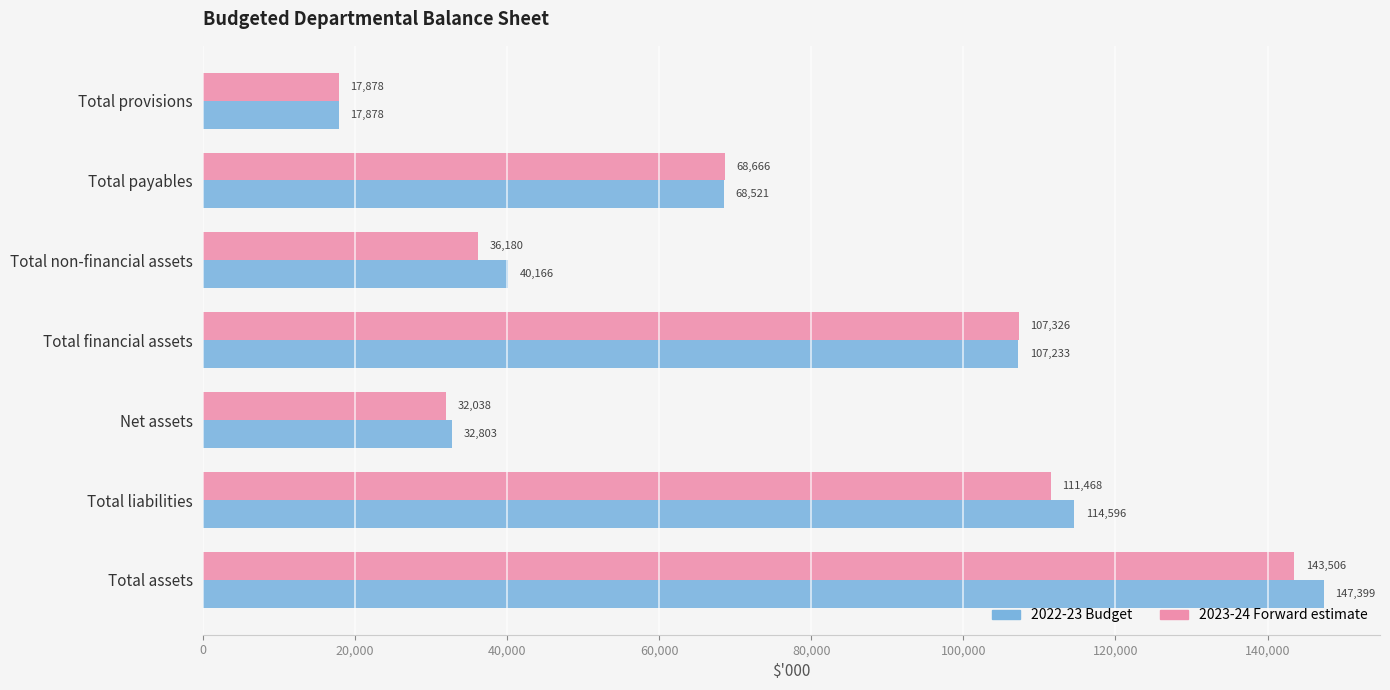

True or false: 2023-24 Forward estimate has a value of 42572 at Total liabilities.

False